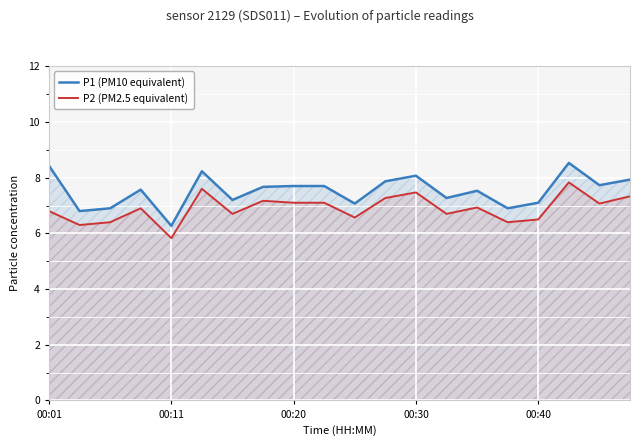

List the series in order of their overall mean, highest first.

P1 (PM10 equivalent), P2 (PM2.5 equivalent)